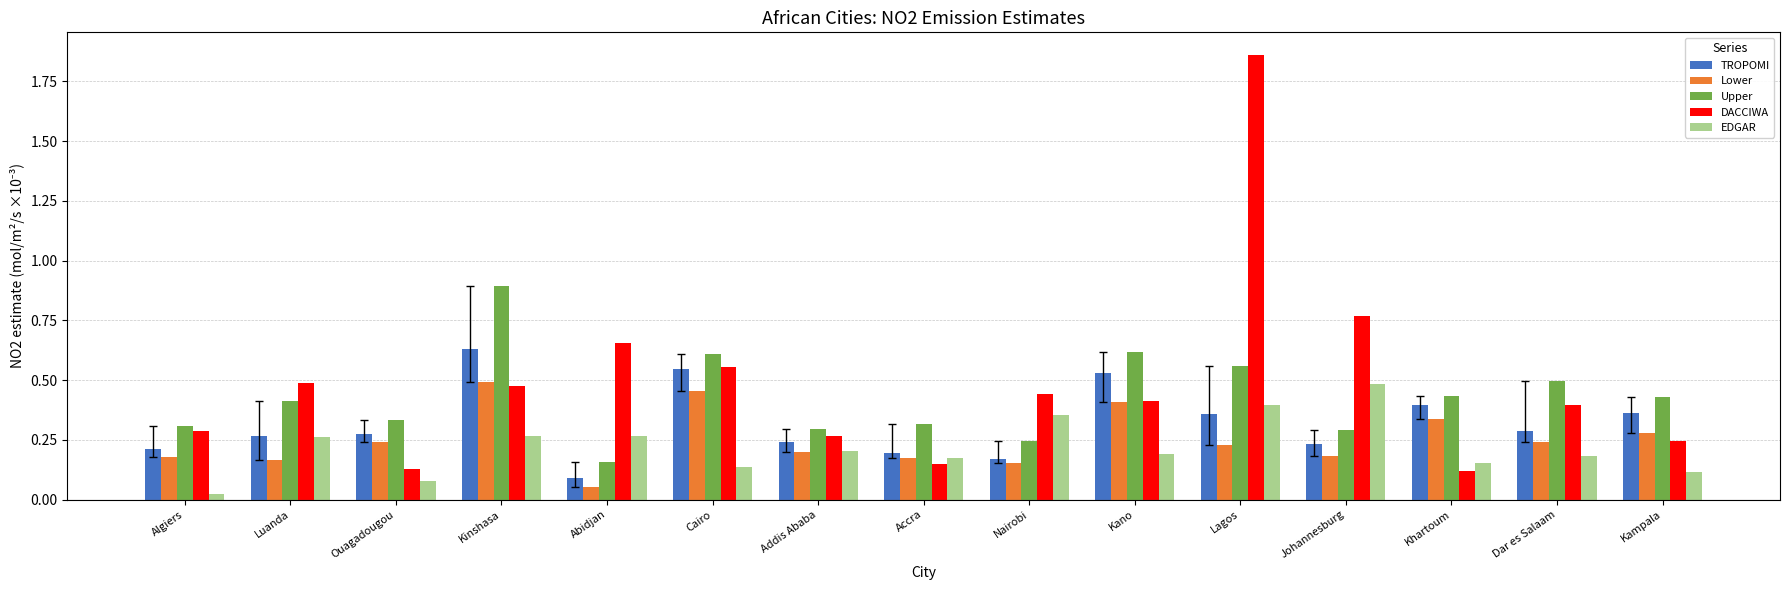

Is the value of EDGAR at Lagos greater than the value of TROPOMI at Addis Ababa?

Yes